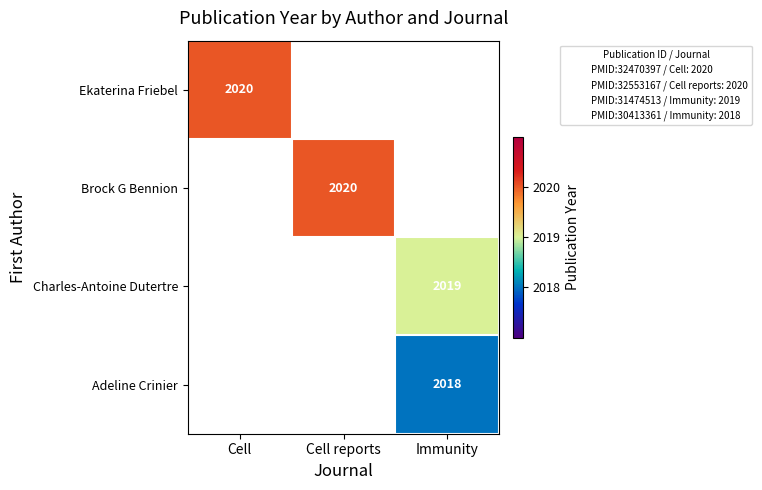

The Adeline Crinier series shows 3549 at Immunity. True or false?

False